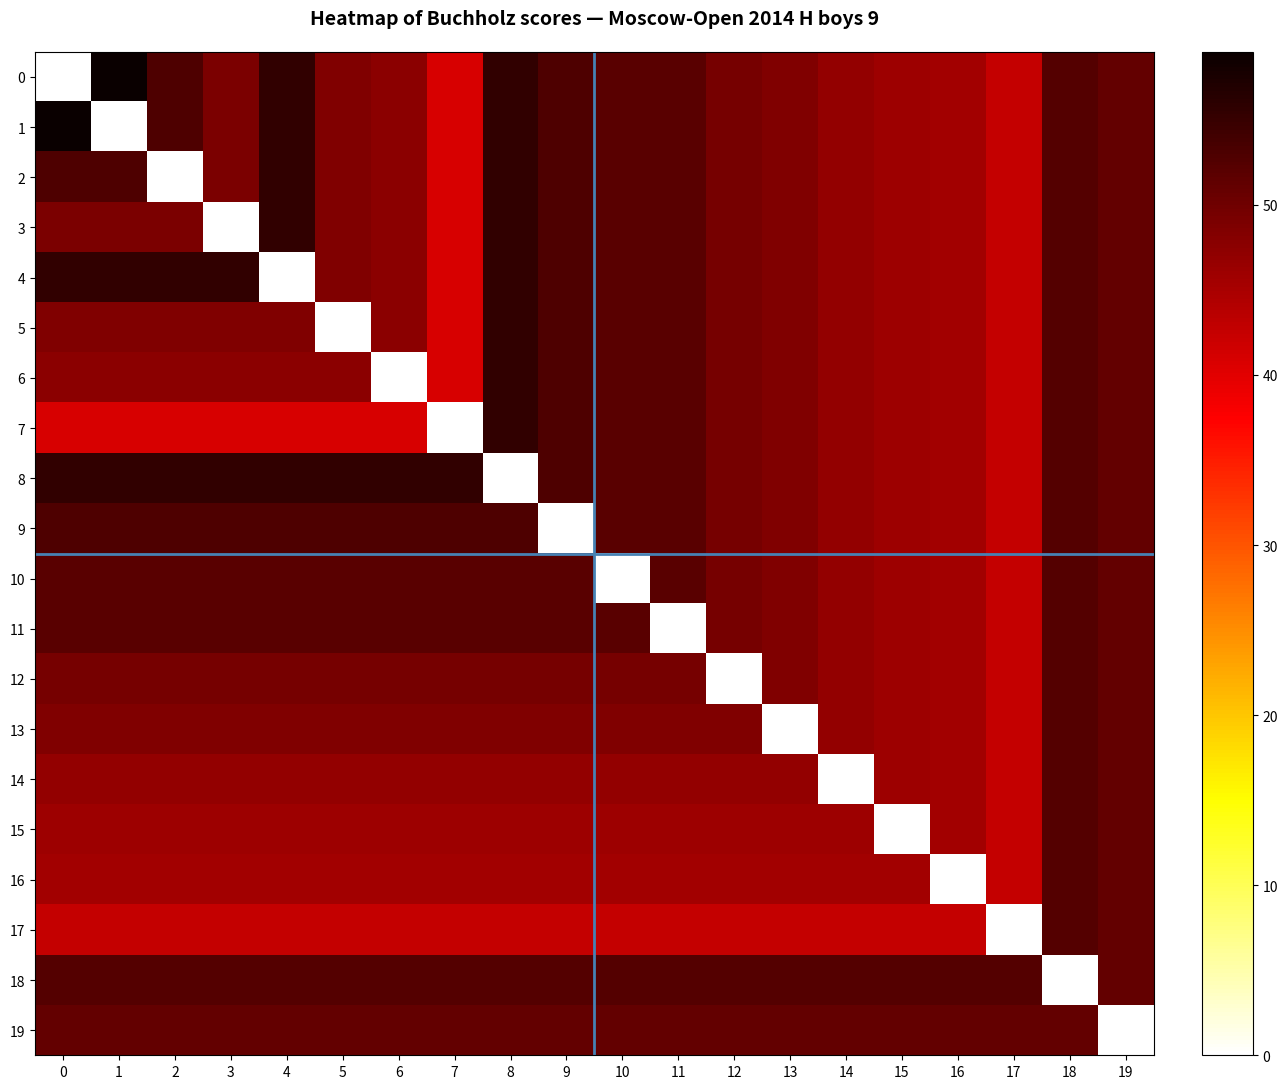

Which has a higher value, 7 or 9?

9